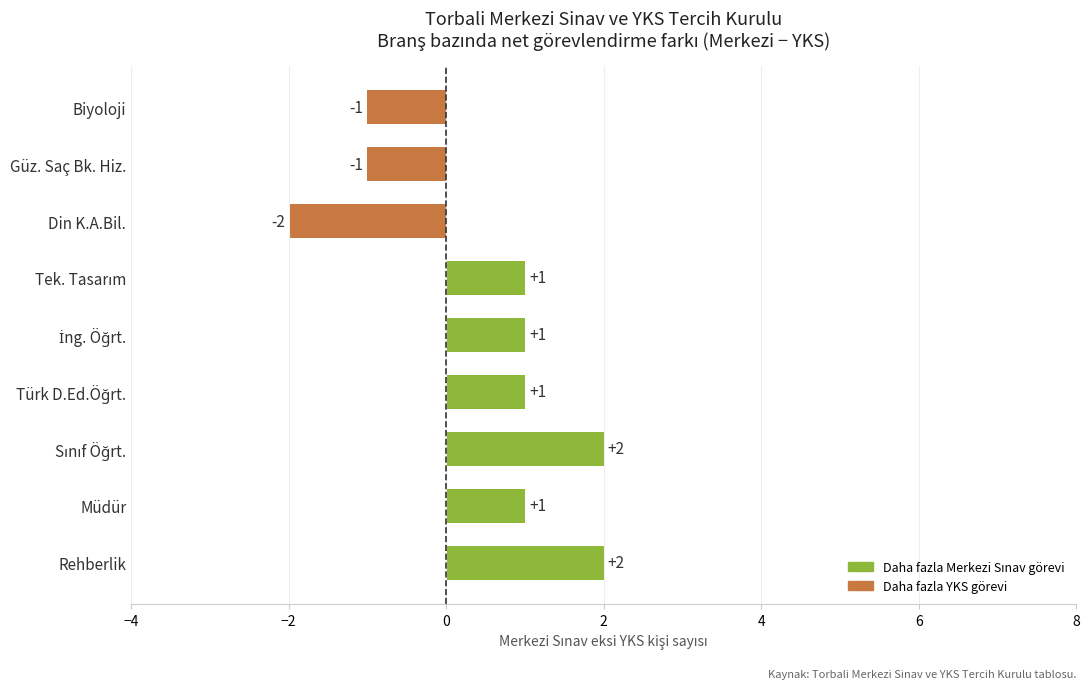

Is it true that the value at Din K.A.Bil. is -2?

True